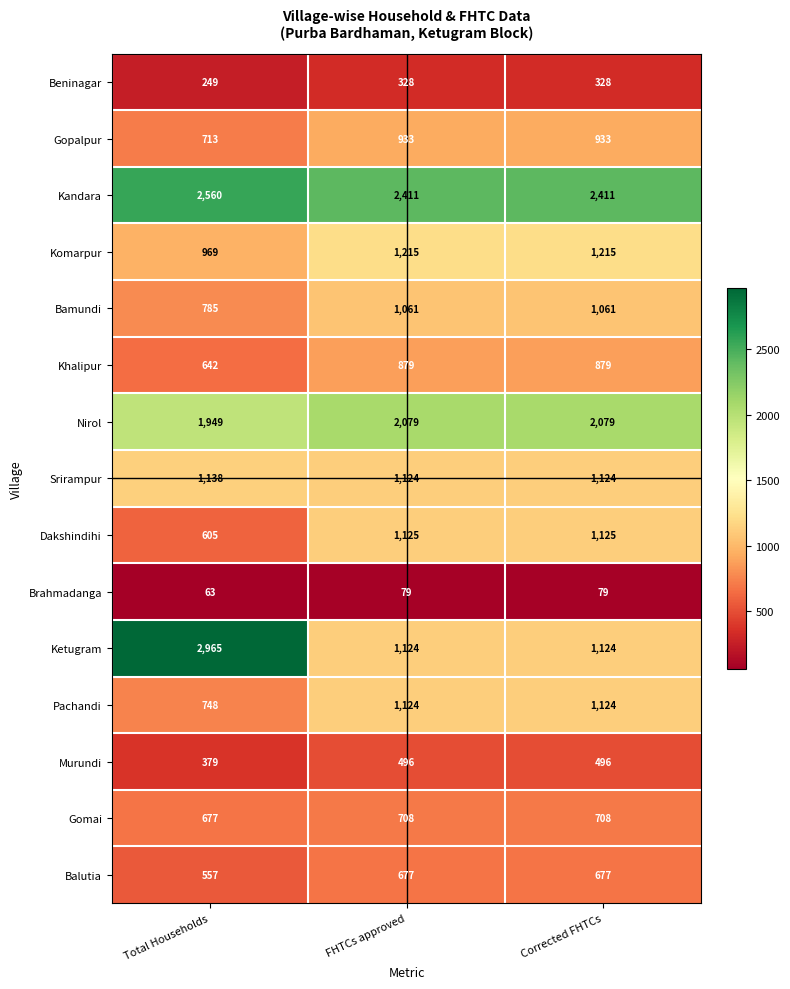

What is the total value across all series at Total Households?

14999